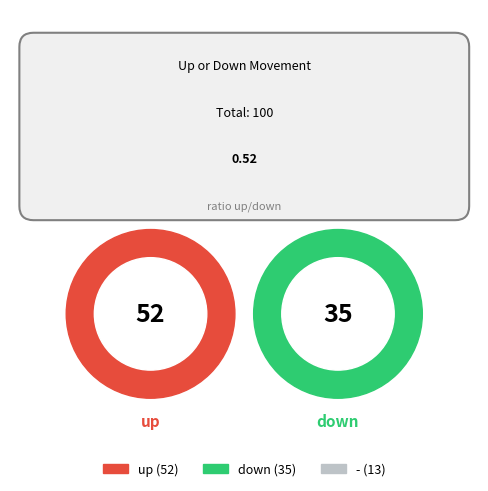

What is the largest slice in the pie chart?

up